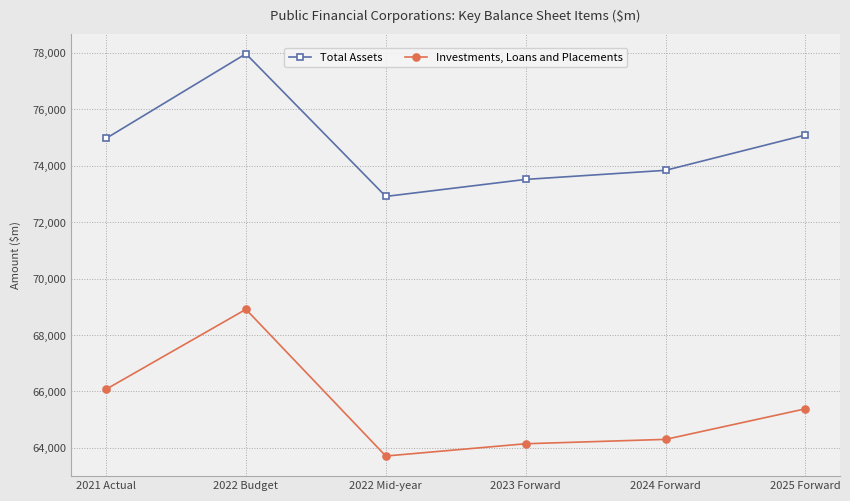

Reading left to right, extract all data points from this chart.

Total Assets: 2021 Actual=74968	2022 Budget=77967	2022 Mid-year=72912	2023 Forward=73515	2024 Forward=73837	2025 Forward=75088
Investments, Loans and Placements: 2021 Actual=66077	2022 Budget=68911	2022 Mid-year=63712	2023 Forward=64147	2024 Forward=64302	2025 Forward=65385